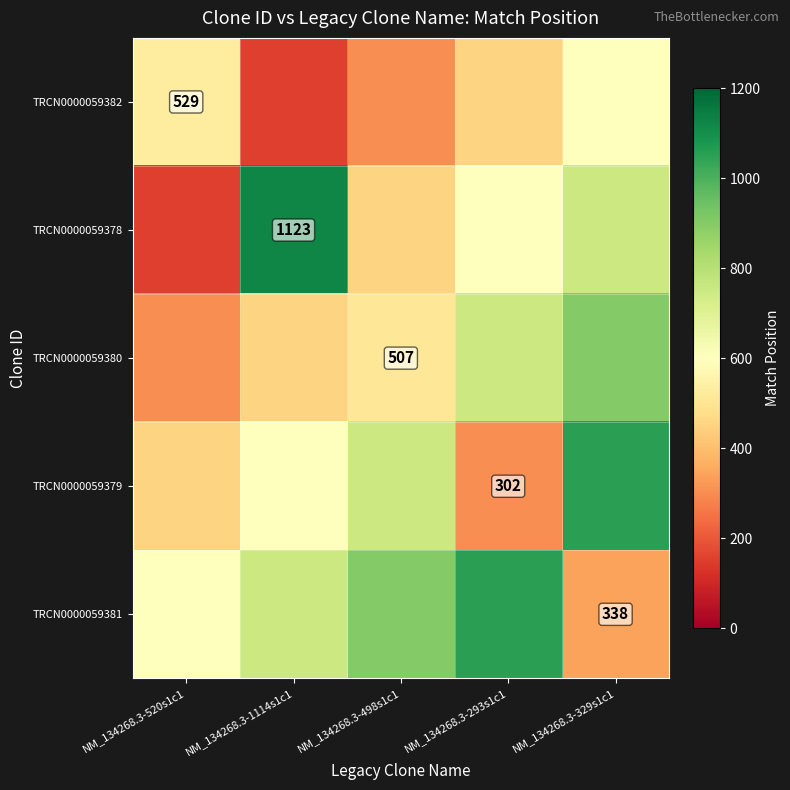

True or false: TRCN0000059382 has a value of 529 at NM_134268.3-520s1c1.

True